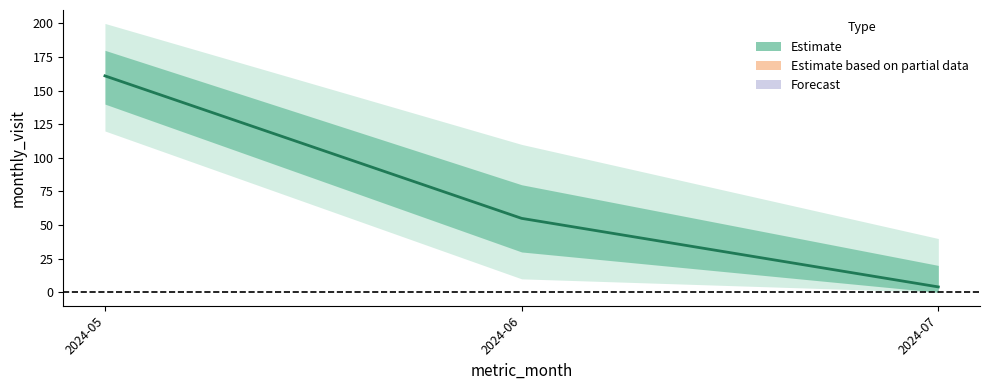

What is the sum of the values at 2024-06 and 2024-07?

59